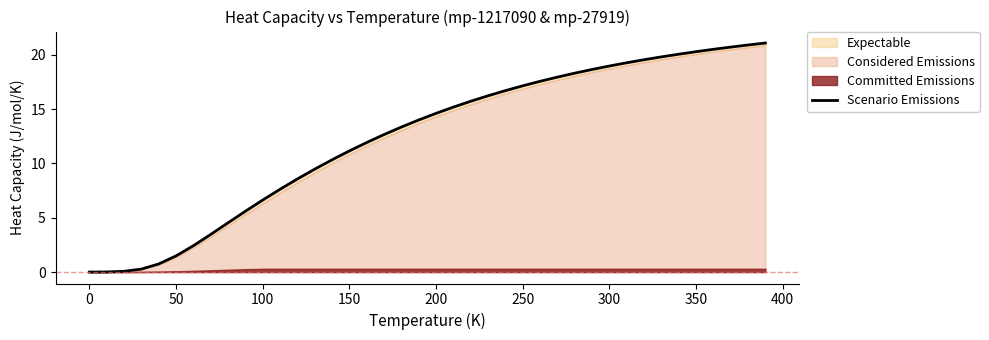

How many data points are less than 14?

20